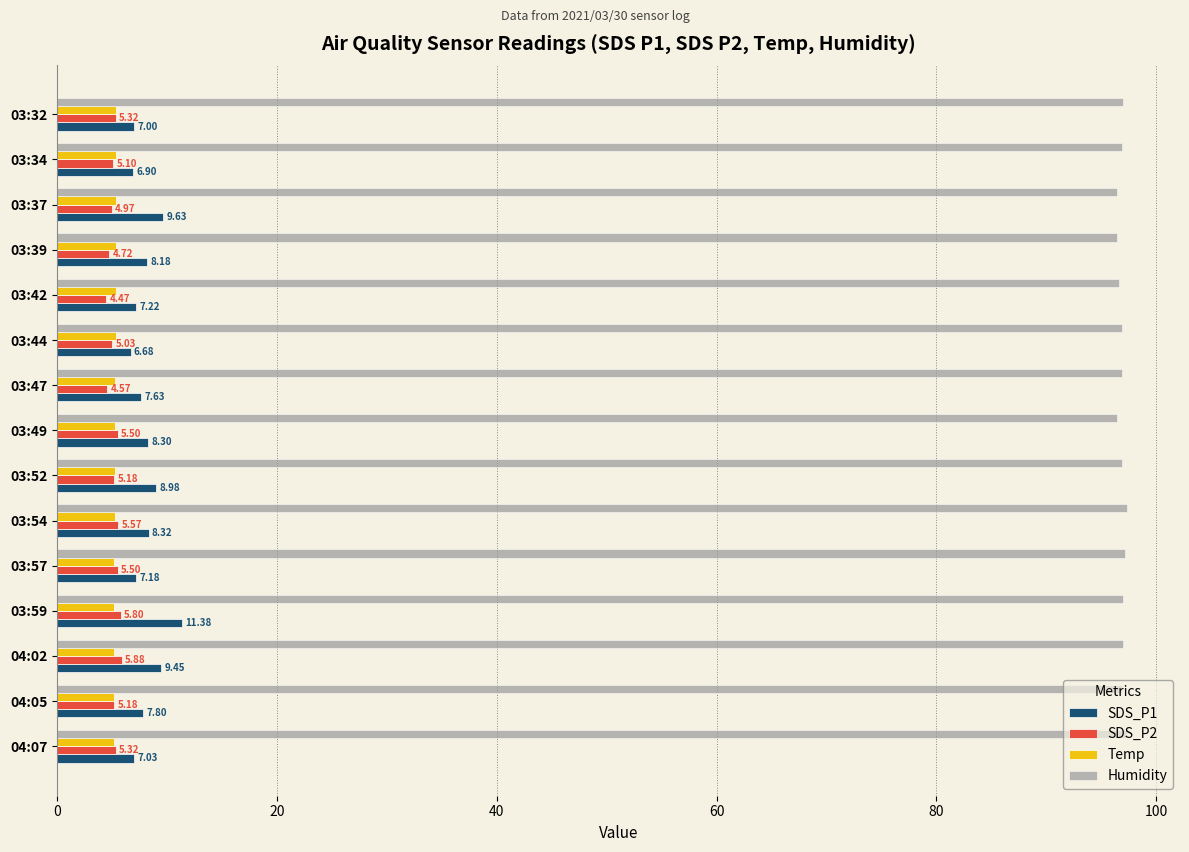

What is the difference between the maximum and minimum values in the SDS_P1 series?

4.7